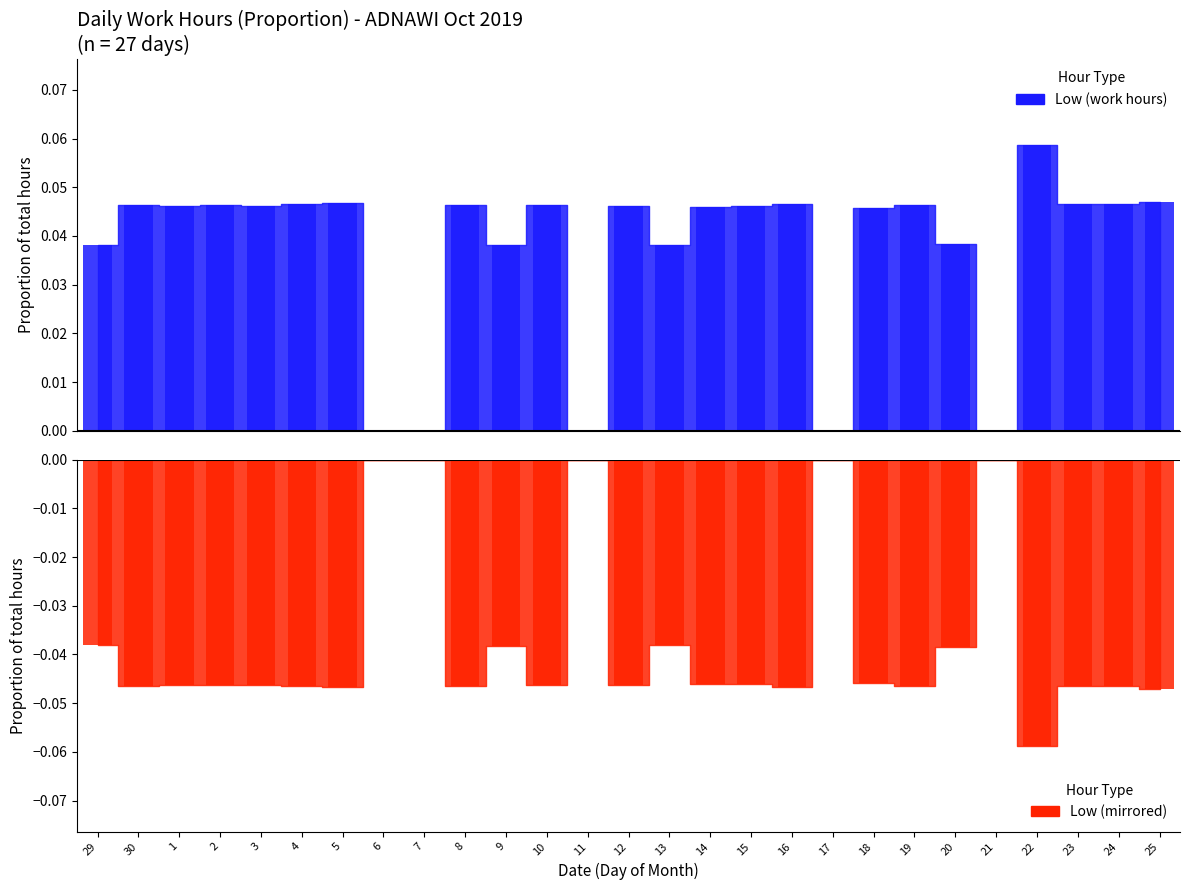

At which category is the sum across all series the highest?

29